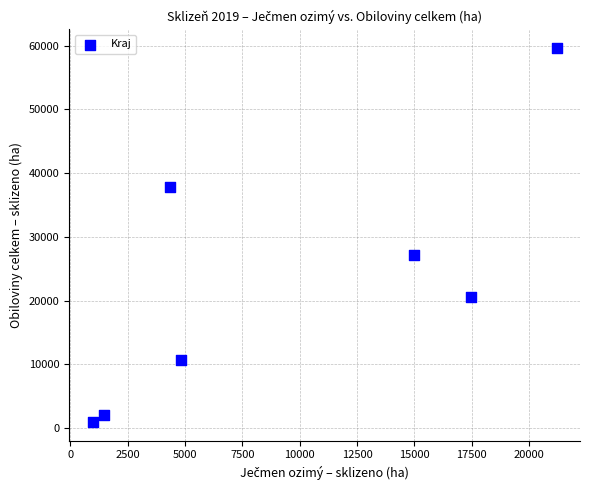

What is the average Y value?

22703.9